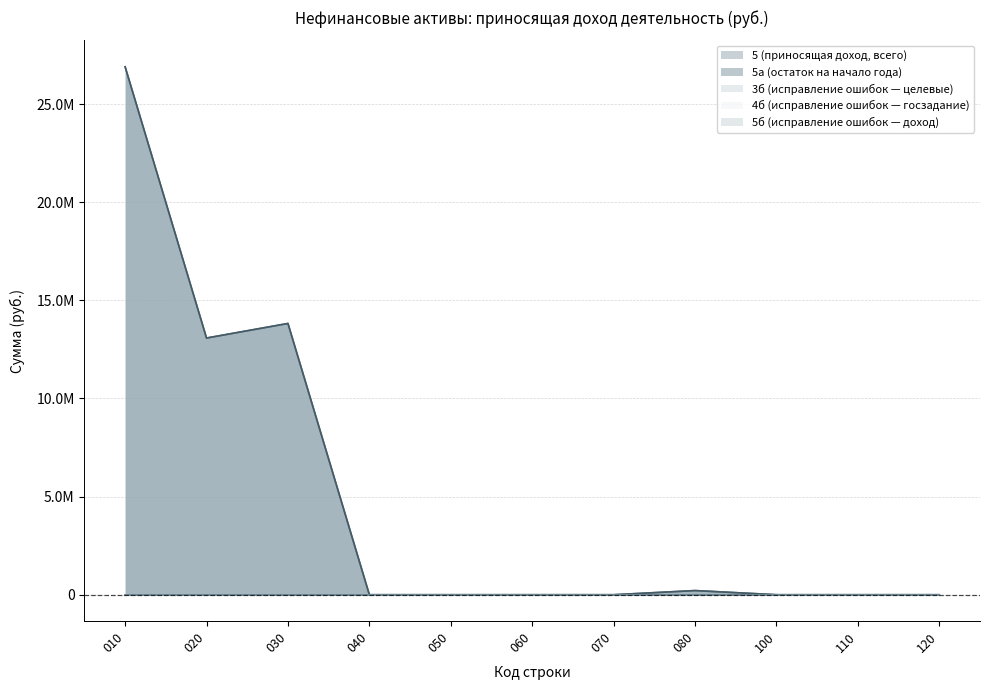

True or false: 3б (исправление ошибок — целевые) has a value of 0.0 at 080.

True